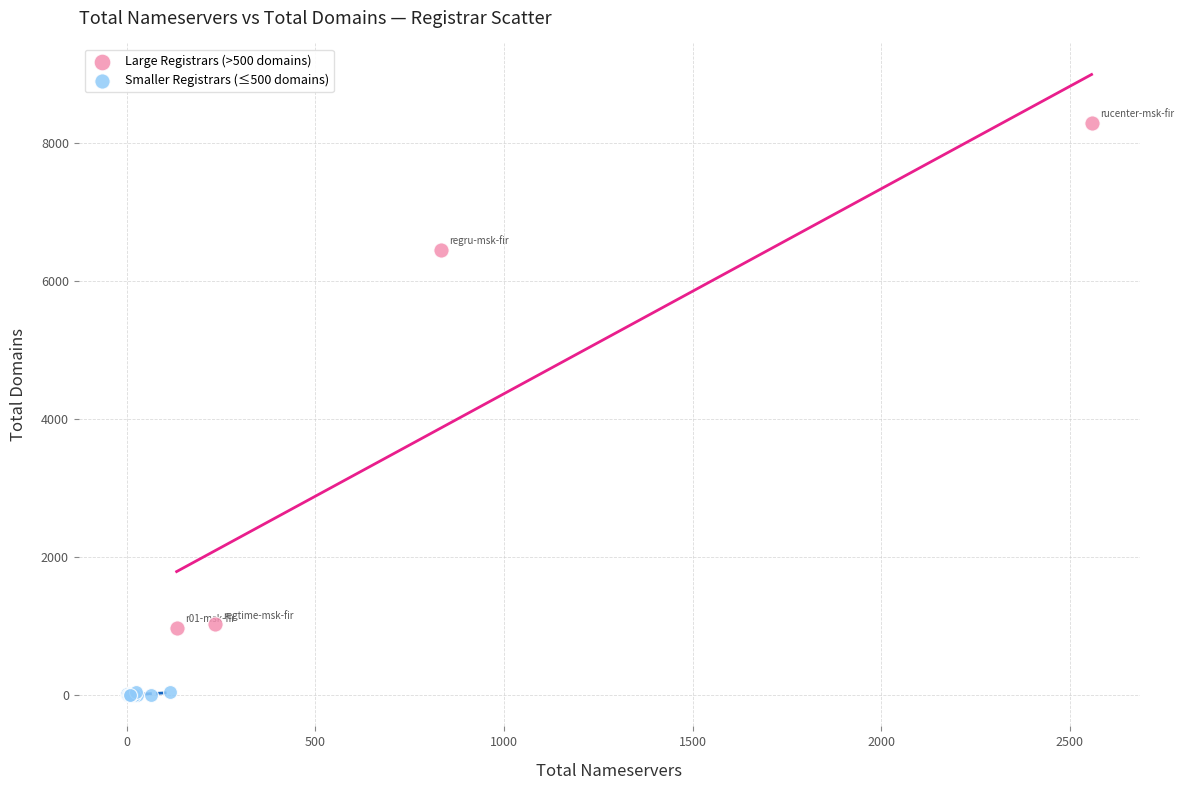

Which series contains the highest Y value?

Large Registrars (>500 domains)